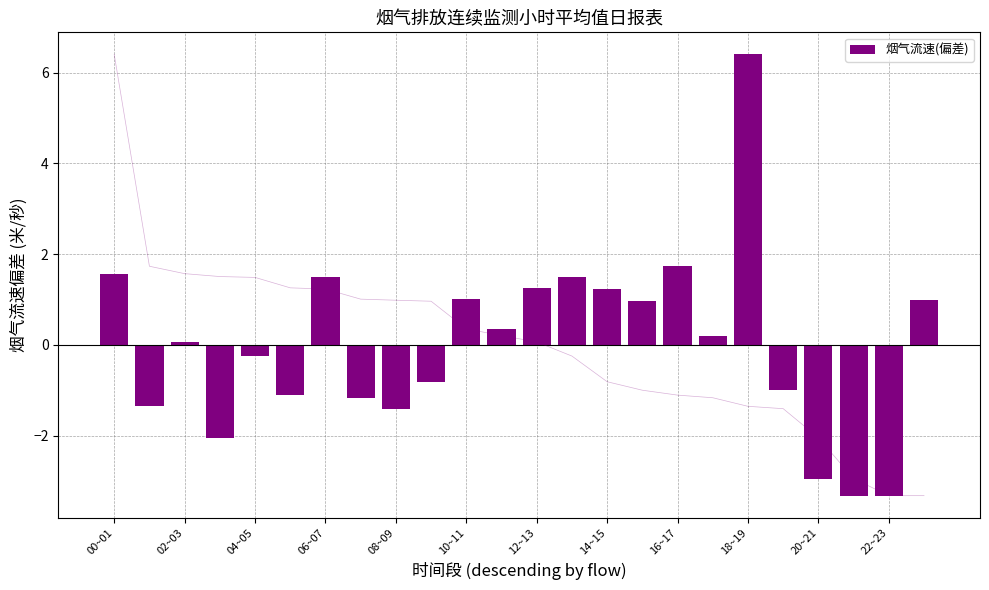

What is the minimum value for 烟气流速(偏差)?

-3.3